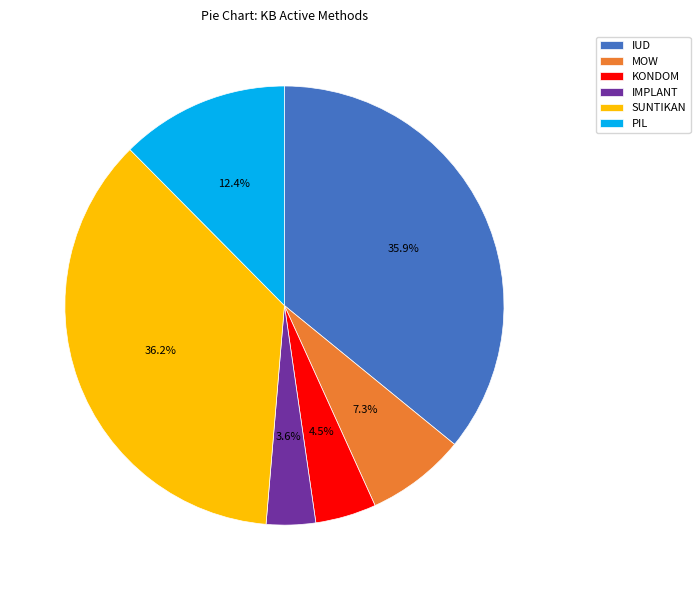

The MOW slice represents 7% of the pie. True or false?

True